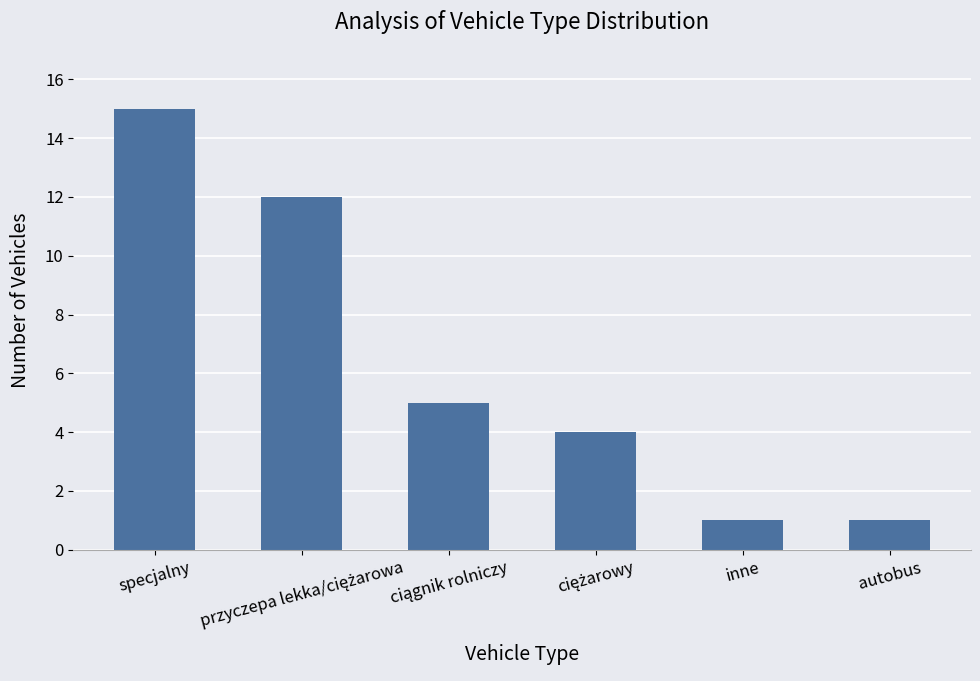

What is the difference between the second highest and second lowest values?

11